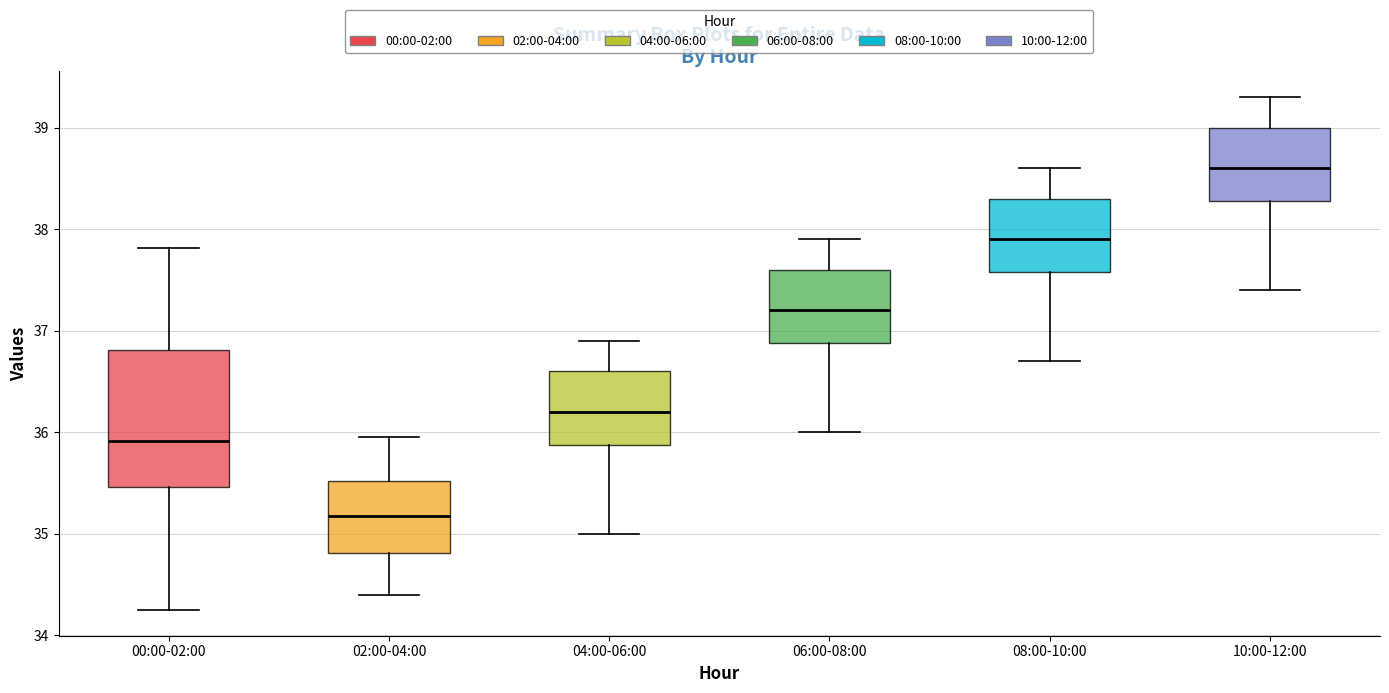

Which box has the lowest median line?

02:00-04:00